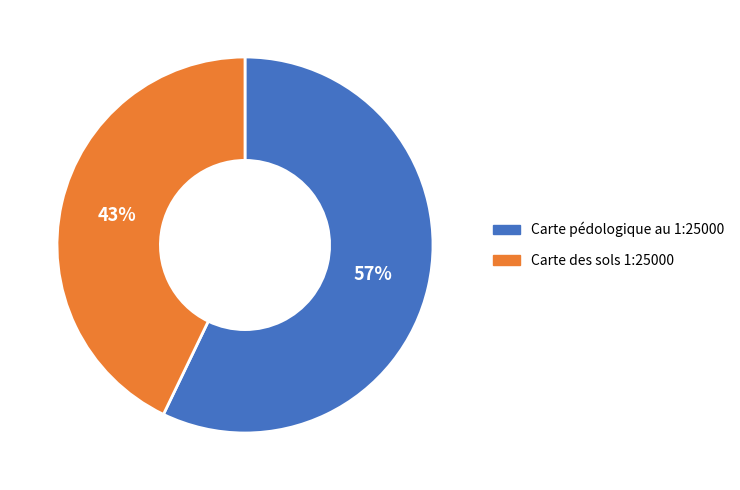

To the nearest percent, what portion does Carte des sols 1:25000 represent?

43%